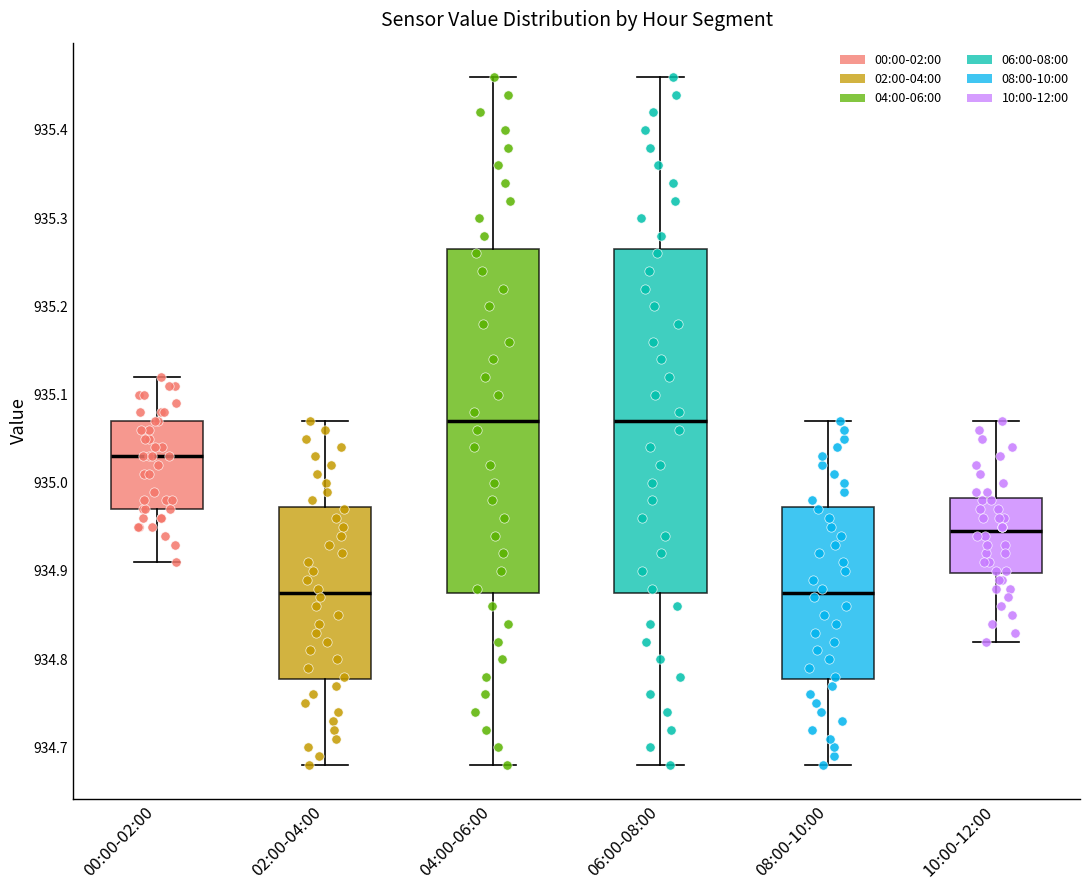

Reading left to right, read every box against the y-axis: the position of its median line, the range the box covers, and the ends of its whiskers. The values are not printed on the chart, so give them approximately, as read against the axis.

00:00-02:00: median 935.03, box 934.97 to 935.07, whiskers 934.91 to 935.12
02:00-04:00: median 934.88, box 934.78 to 934.97, whiskers 934.68 to 935.07
04:00-06:00: median 935.07, box 934.88 to 935.27, whiskers 934.68 to 935.46
06:00-08:00: median 935.07, box 934.88 to 935.27, whiskers 934.68 to 935.46
08:00-10:00: median 934.88, box 934.78 to 934.97, whiskers 934.68 to 935.07
10:00-12:00: median 934.95, box 934.90 to 934.98, whiskers 934.82 to 935.07